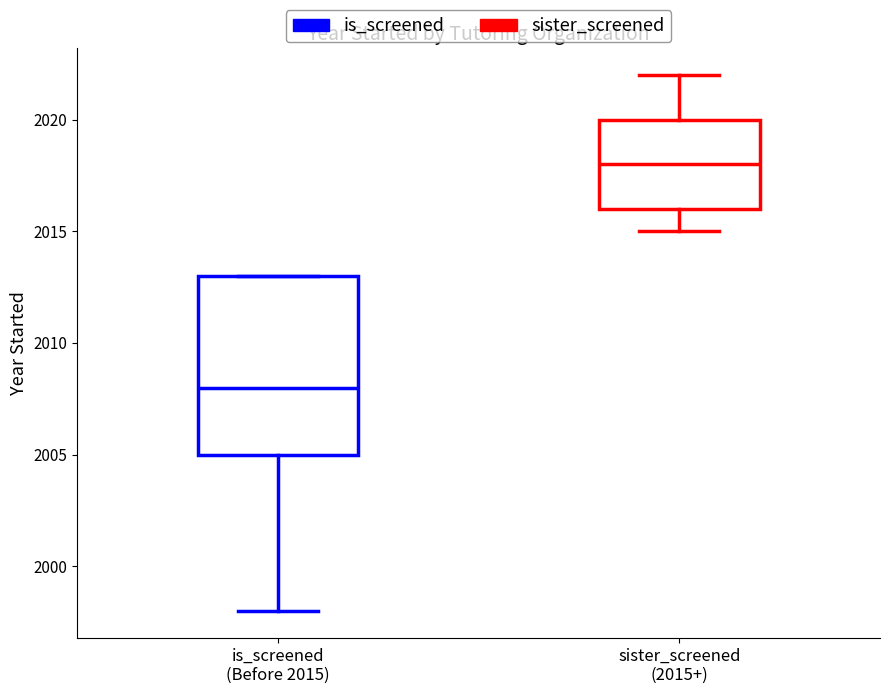

Which box is the tallest, from its lower edge to its upper edge?

is_screened (Before 2015)